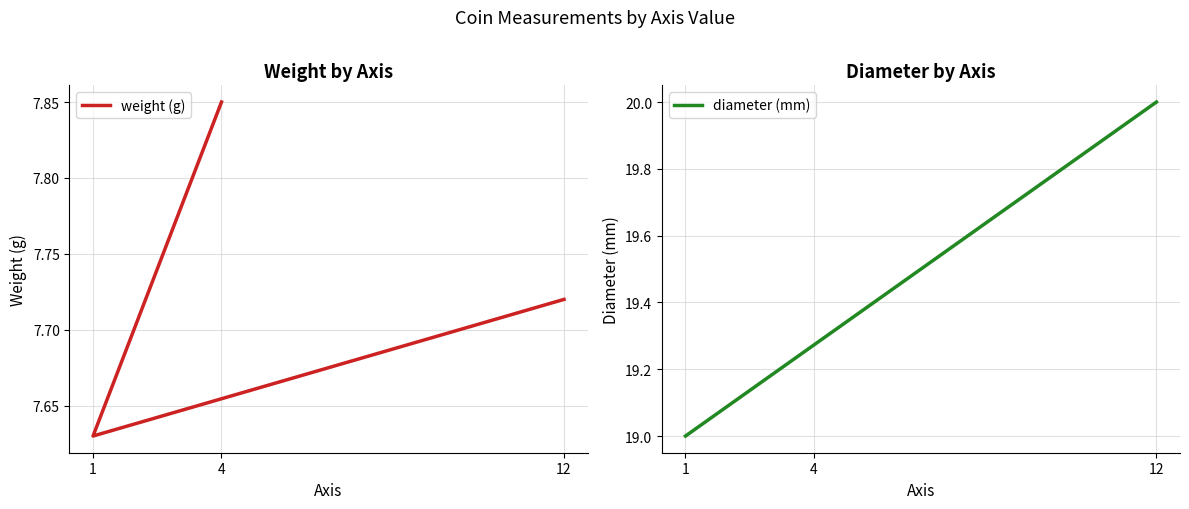

What position from the right is 4?

1